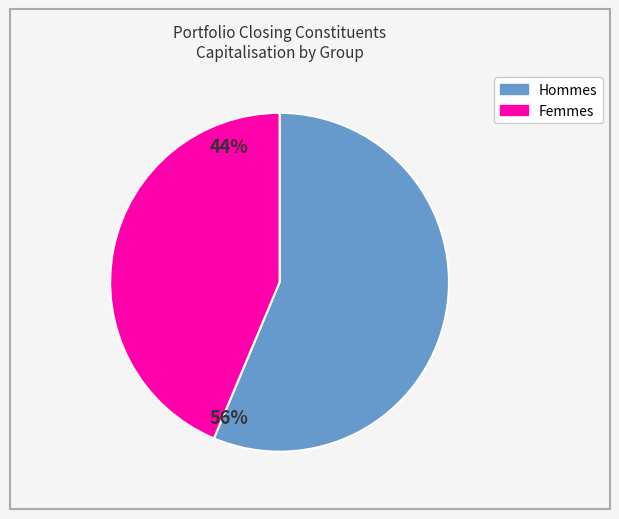

Is there a majority slice in this chart?

Yes